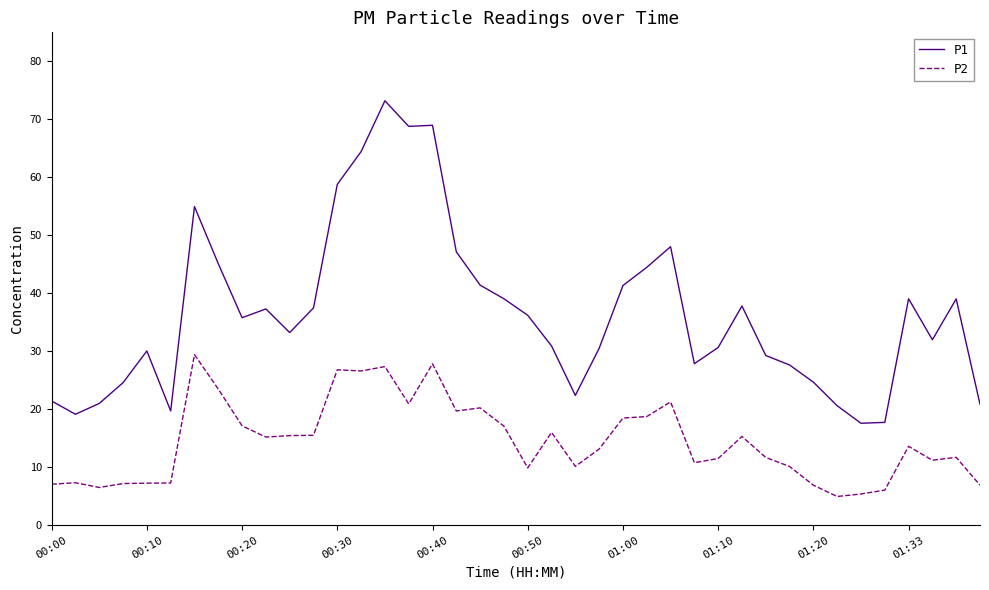

What are all the series names shown in the legend?

P1, P2